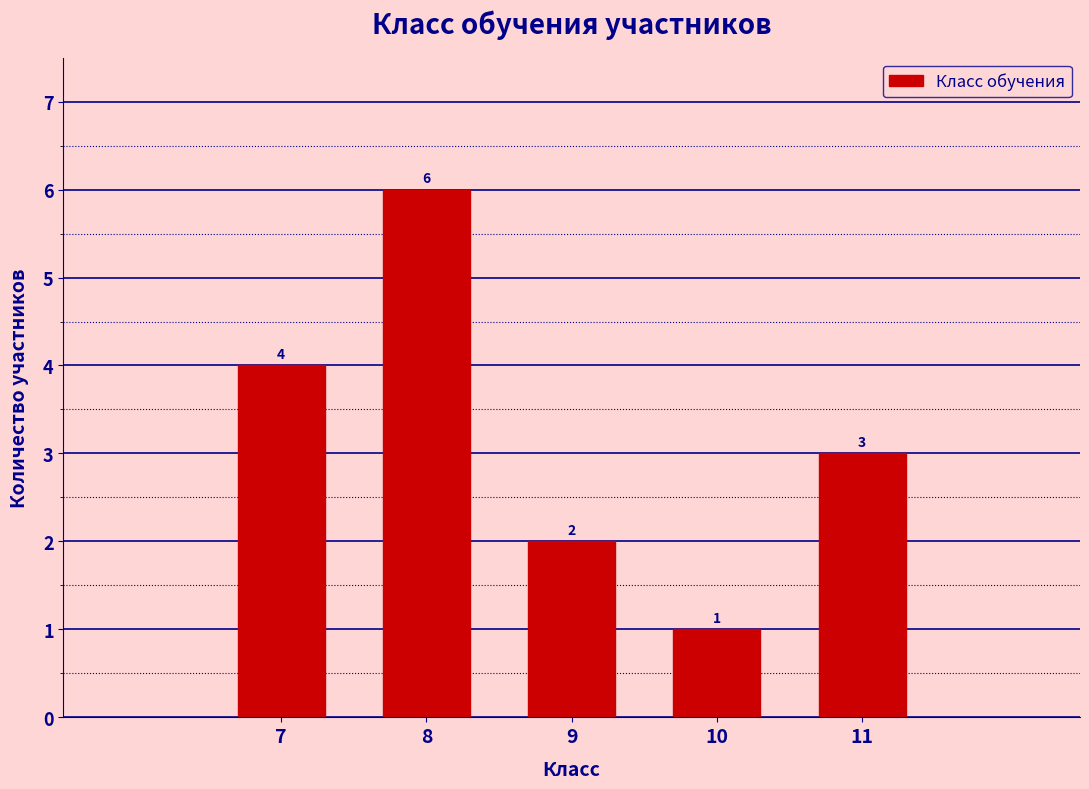

Reading left to right, list all the values displayed in this chart.

7=4	8=6	9=2	10=1	11=3